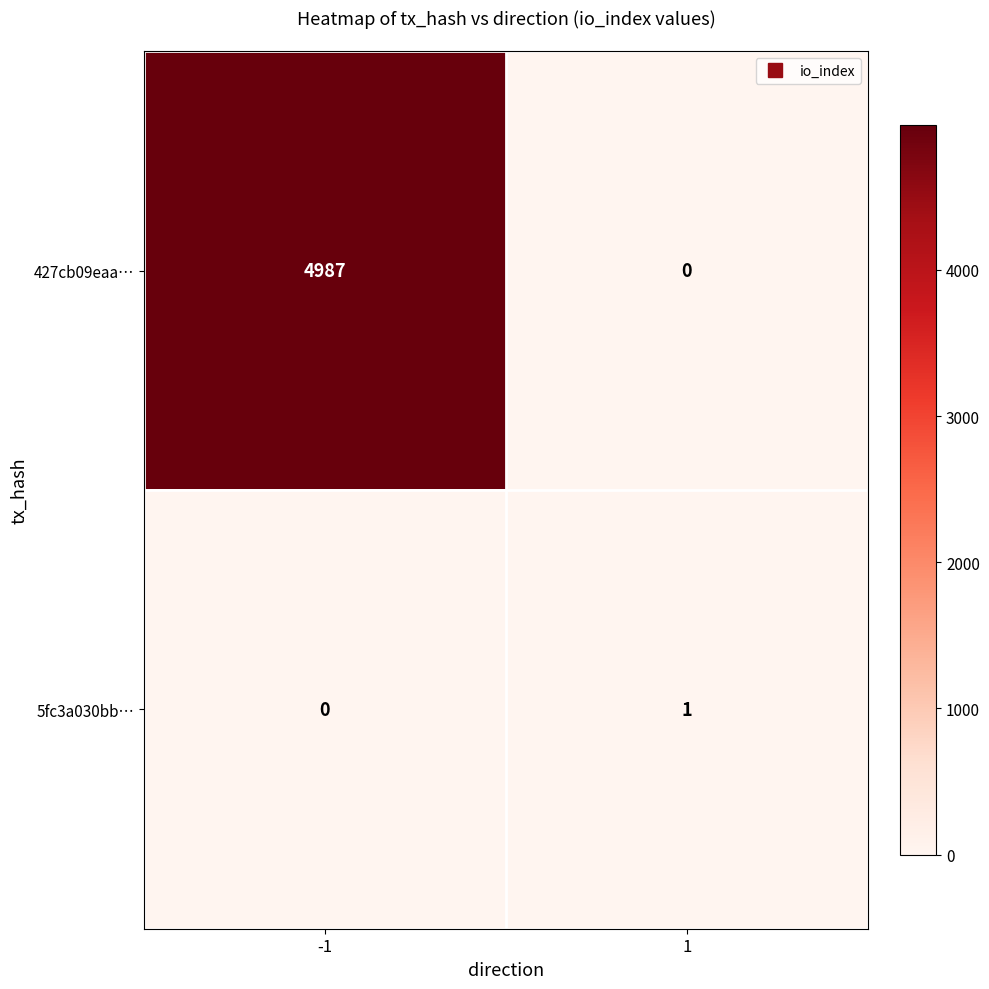

Is the value of 5fc3a030bb… at -1 greater than the value of 427cb09eaa… at -1?

No